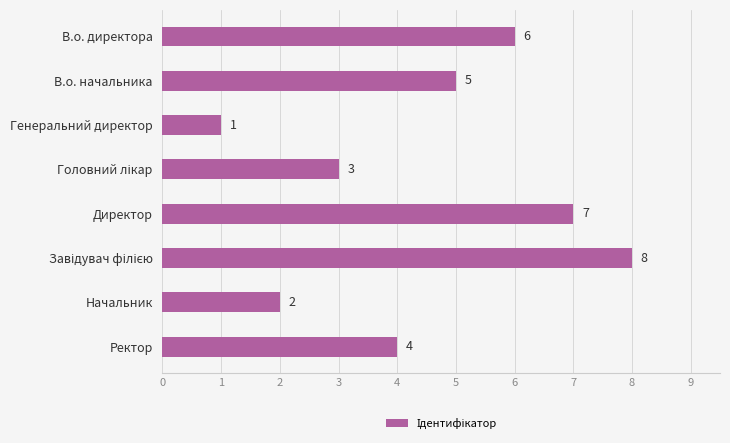

How many data points are less than 5?

4